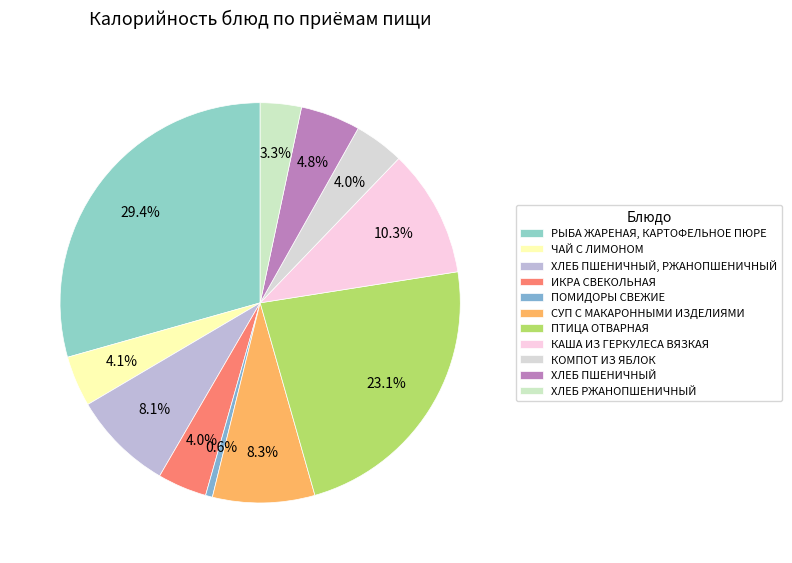

Combined, what portion of the pie is ИКРА СВЕКОЛЬНАЯ and КОМПОТ ИЗ ЯБЛОК?

8.0%